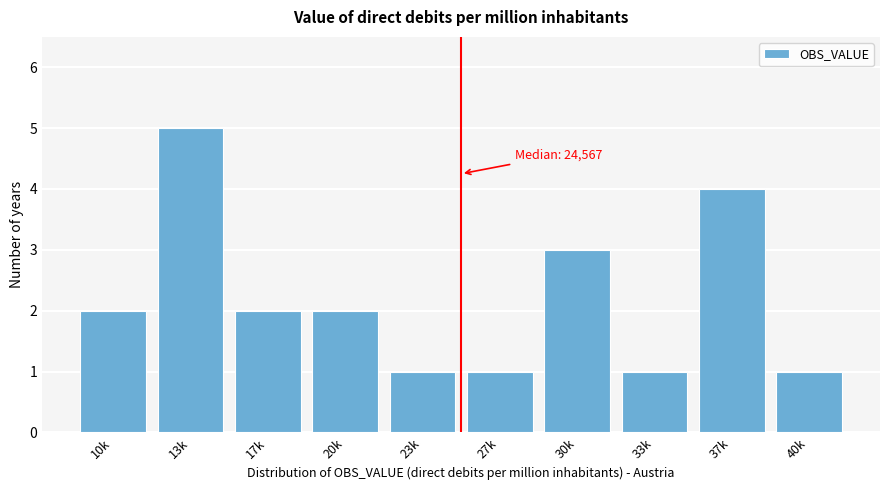

Reading left to right, what are all the values shown in this chart?

2	5	2	2	1	1	3	1	4	1